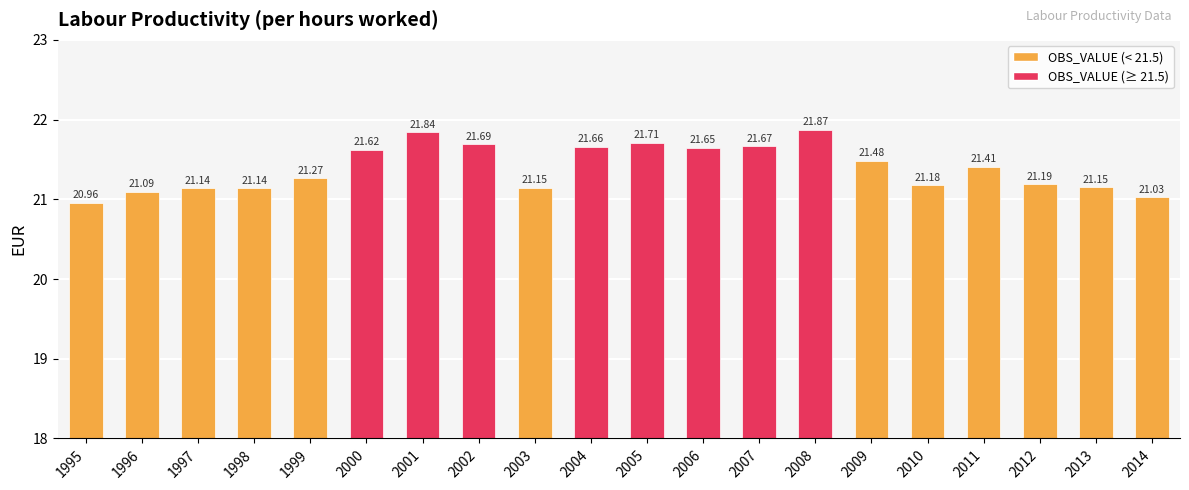

What is the ratio of the value at 2013 to the value at 2002?

1.0